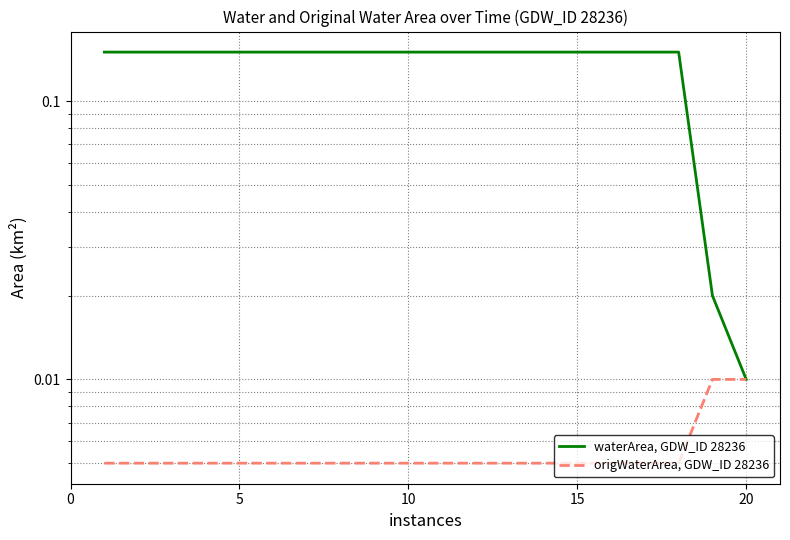

What is the maximum value for waterArea, GDW_ID 28236?

0.1